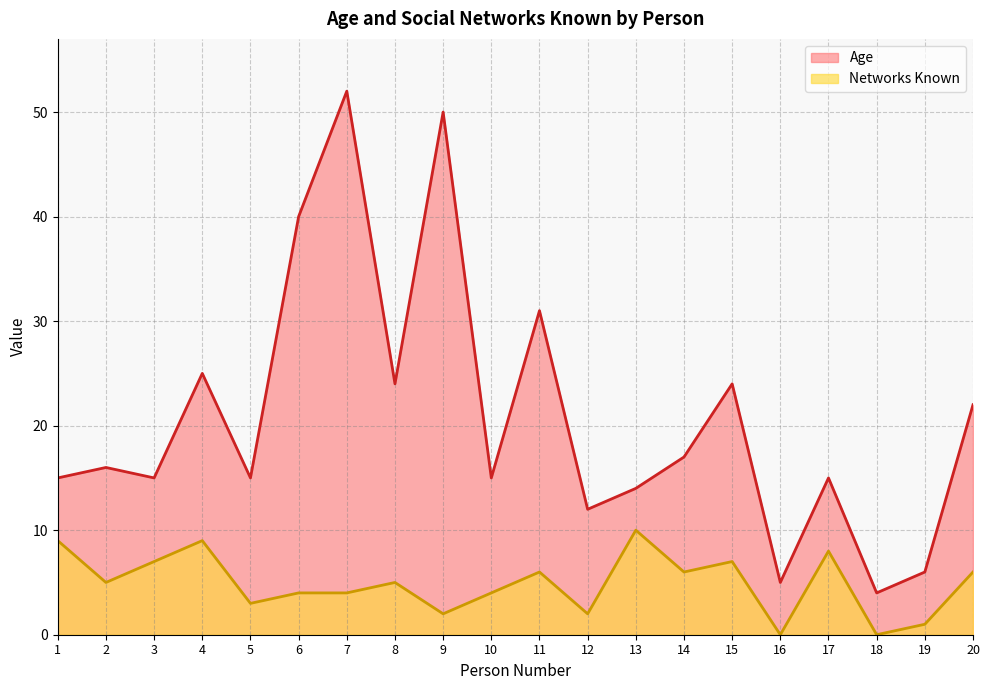

At which label does Age reach its minimum?

18